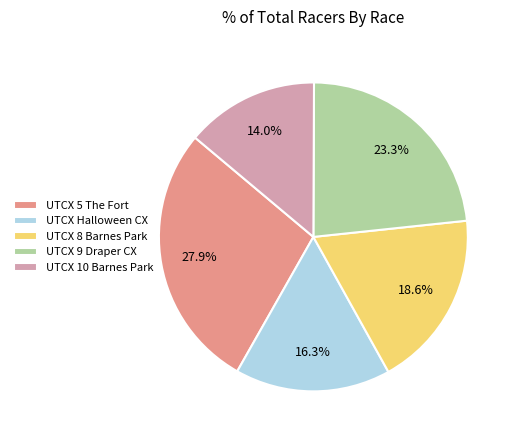

The UTCX 9 Draper CX slice represents 12% of the pie. True or false?

False